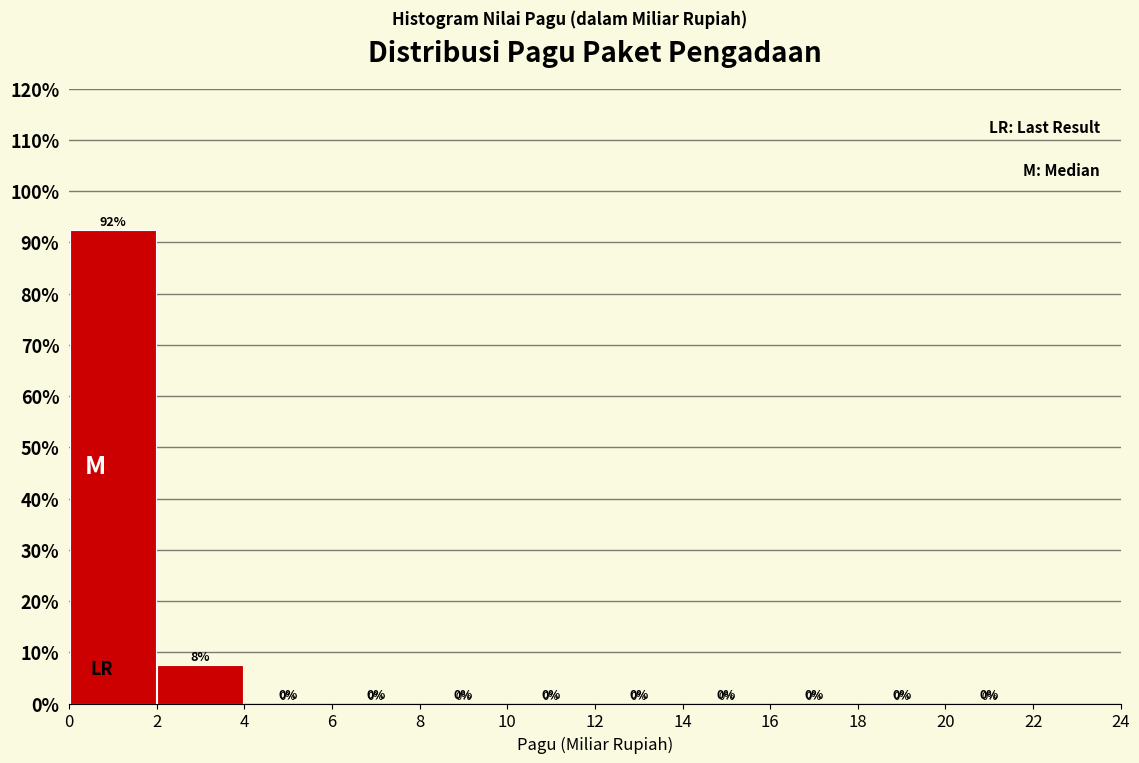

Which range on the x-axis has the tallest bar?

0 to 2